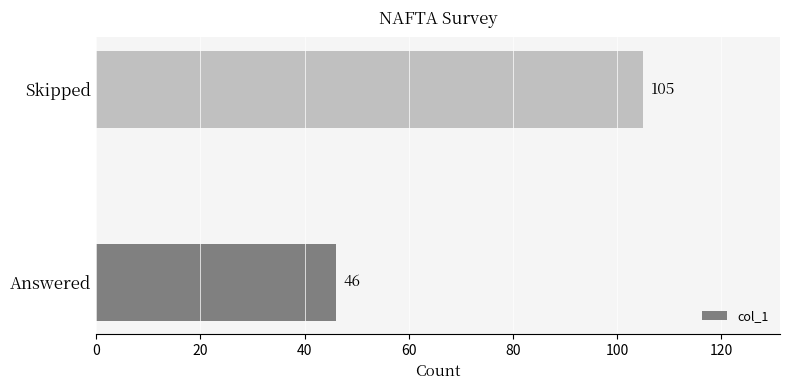

What is the difference between the values at Skipped and Answered?

59